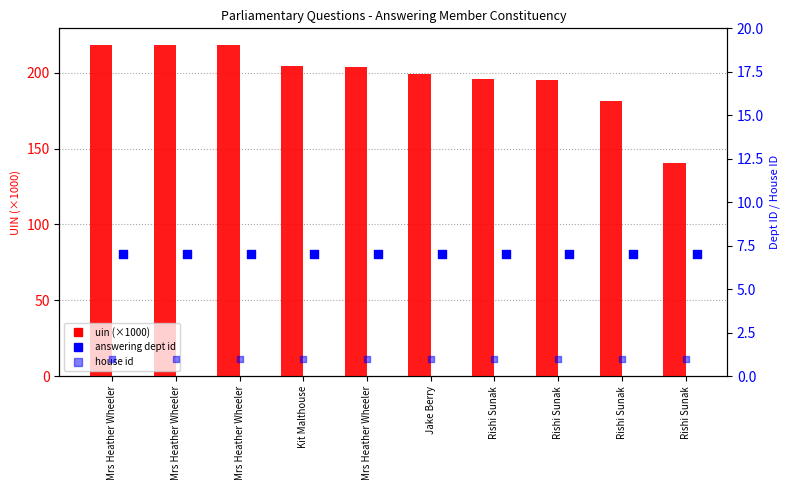

Which series contains the highest Y value?

uin (×1000)